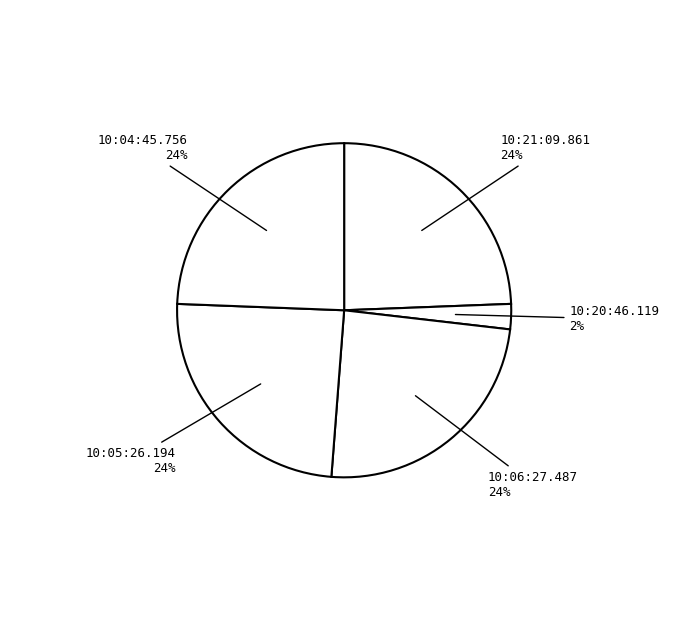

Do 10:20:46.119 2% and 10:06:27.487 24% together represent more than half of the pie?

No